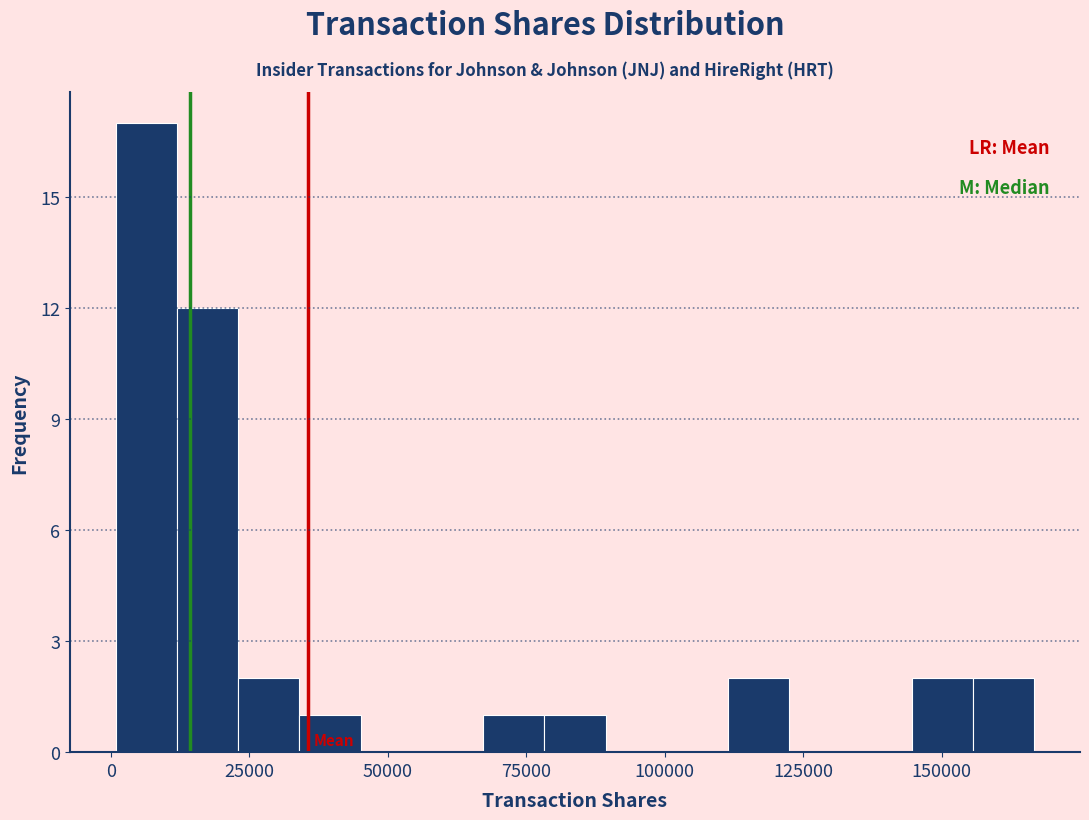

Around what value on the x-axis is the tallest bar? Give the approximate position of its centre, as read against the axis.

5000